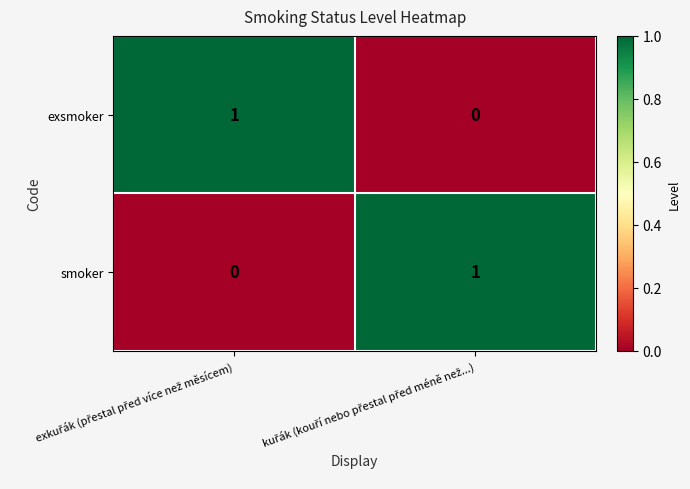

How many values in the smoker series are below 1?

1